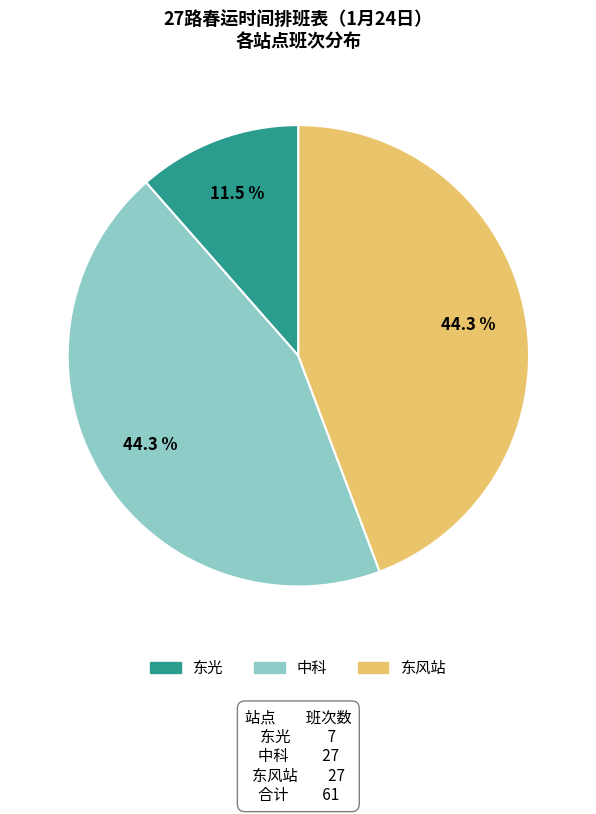

Count the number of slices in the pie.

3